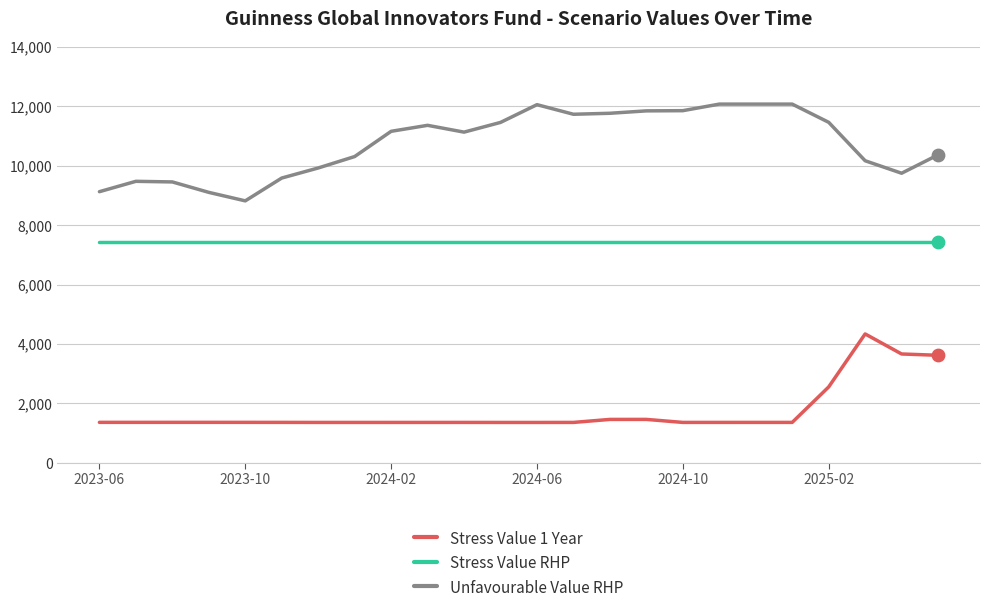

What is the greatest value displayed?

12078.0